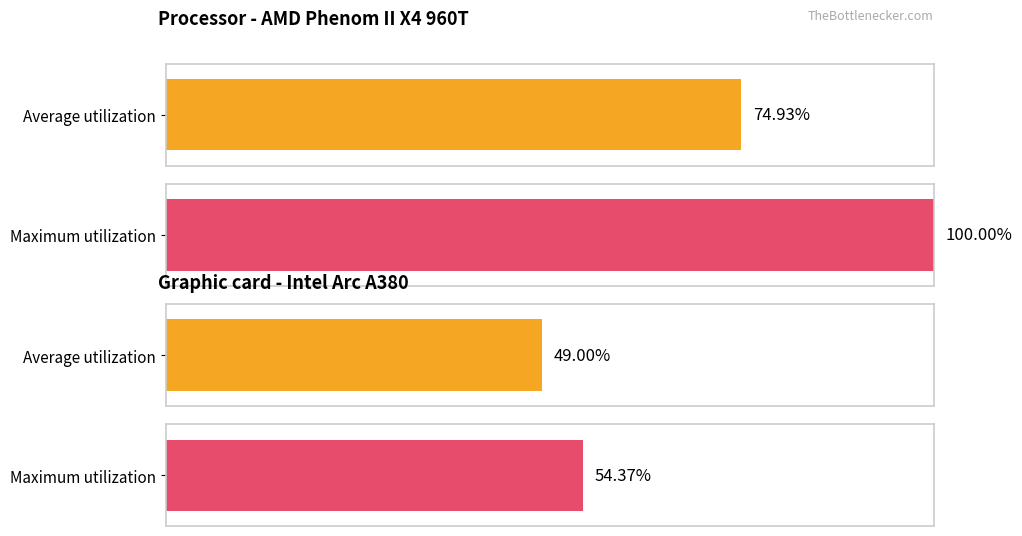

True or false: Average utilization has a value of 5.1 at 148.0.

False